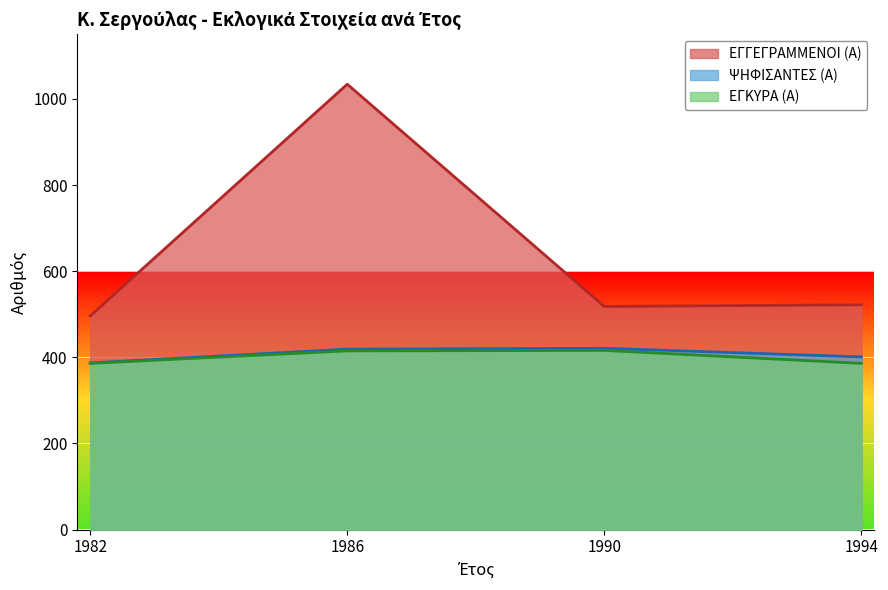

How many categories are shown in the chart?

4